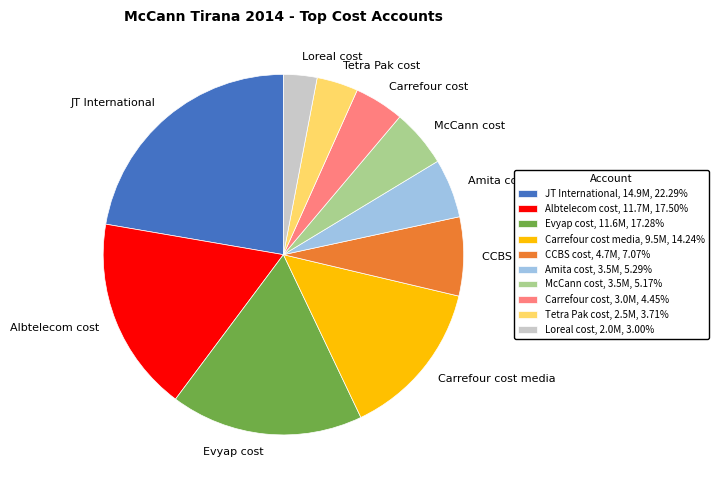

Combined, do Tetra Pak cost and JT International account for over 50%?

No